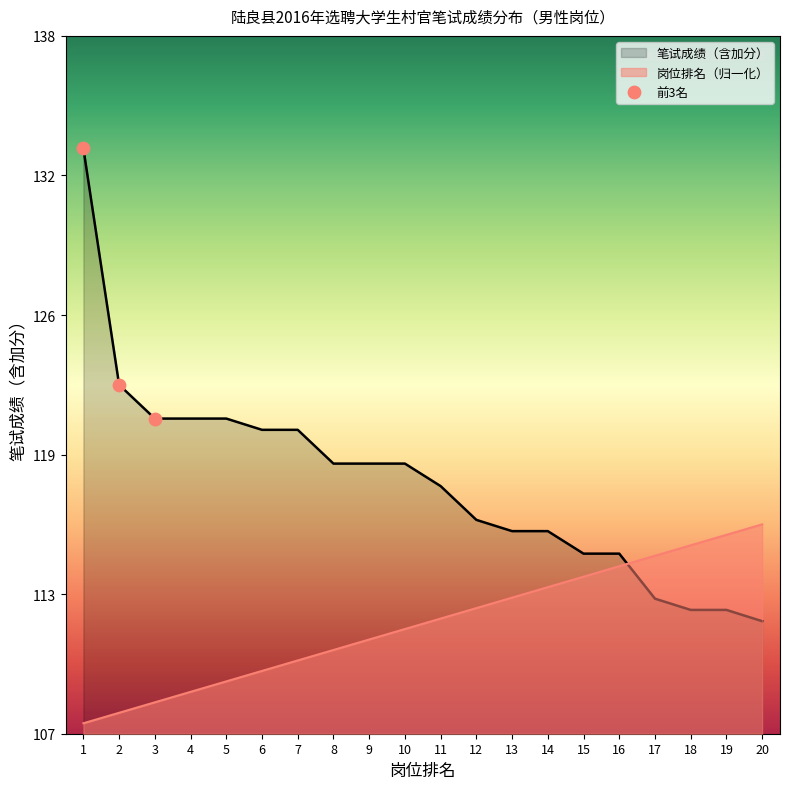

Which has a higher value, 3 or 2?

2